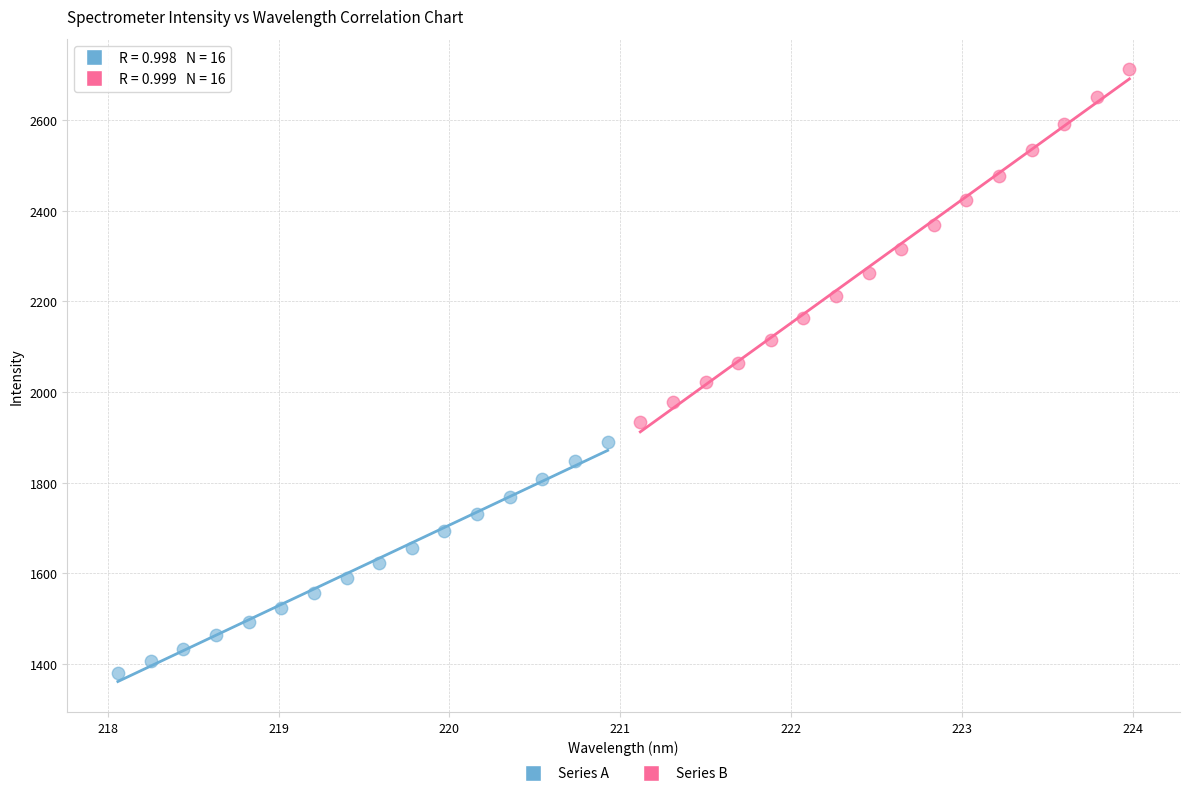

Which series has the largest Y range (max minus min)?

Series B